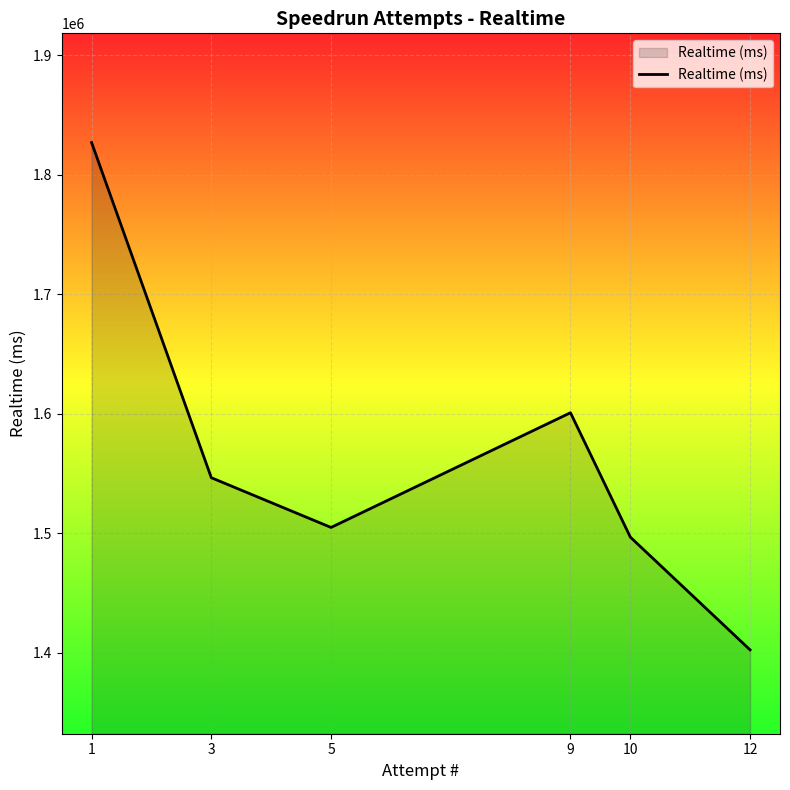

What is the difference between the second highest and minimum values?

198284